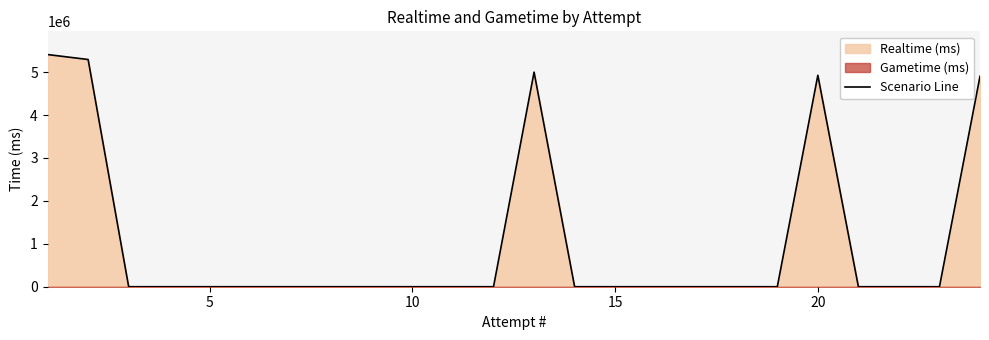

What is the highest value of the Scenario Line series?

5408323